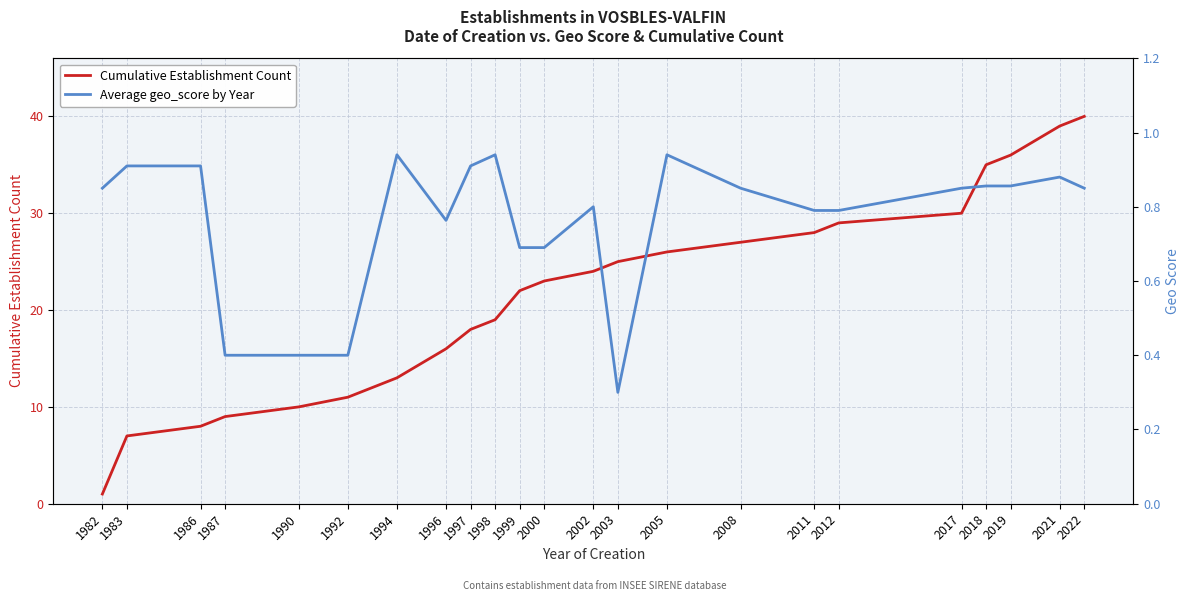

What is the average value of the Average geo_score by Year series?

0.8